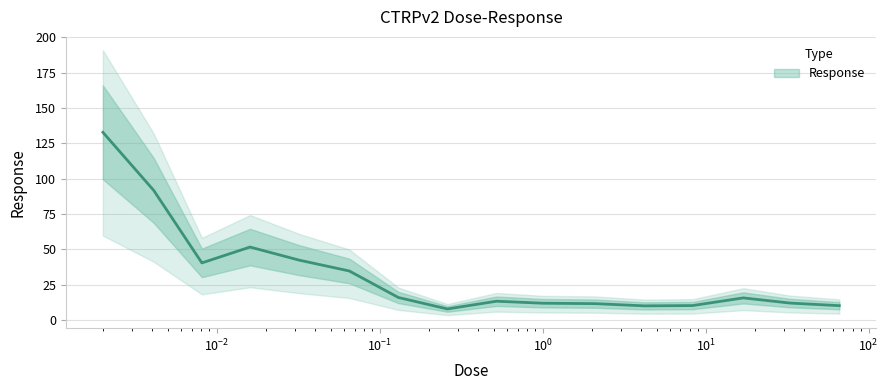

What is the value of the 9th point from the left?

13.4